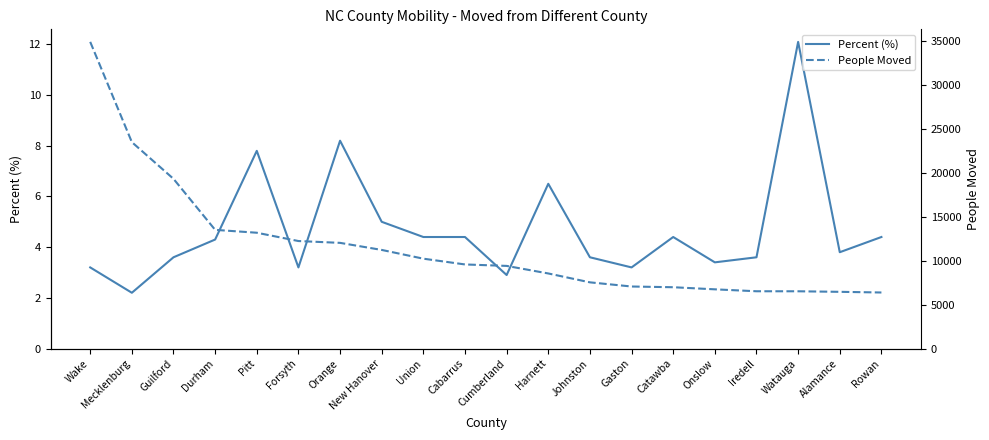

List the series in order of their overall mean, highest first.

People Moved, Percent (%)